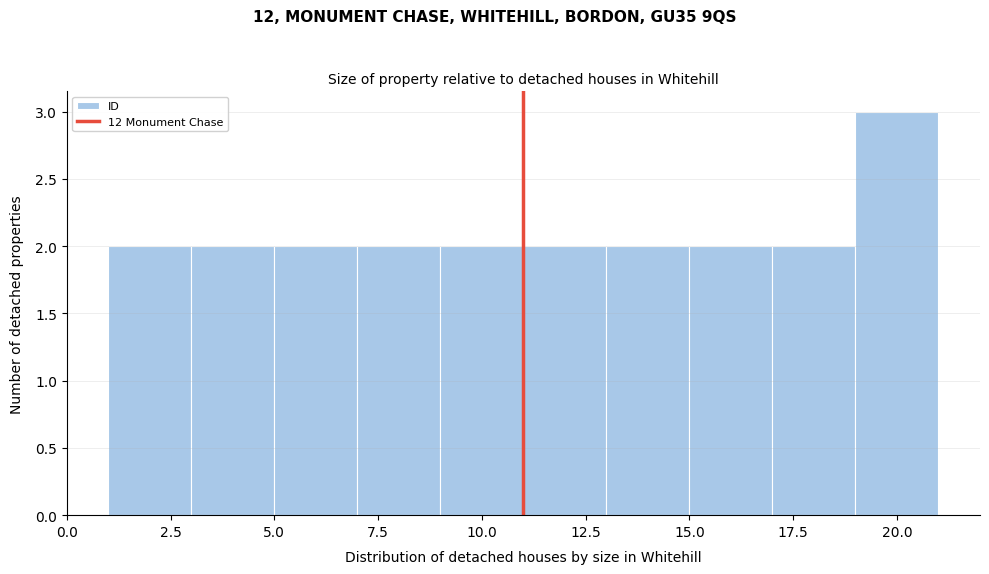

Reading left to right, list every bar in this chart as the range it spans on the x-axis followed by its height. The values are not printed on the chart, so give them approximately, as read against the axis.

1 to 3: 2
3 to 5: 2
5 to 7: 2
7 to 9: 2
9 to 11: 2
11 to 13: 2
13 to 15: 2
15 to 17: 2
17 to 19: 2
19 to 21: 3